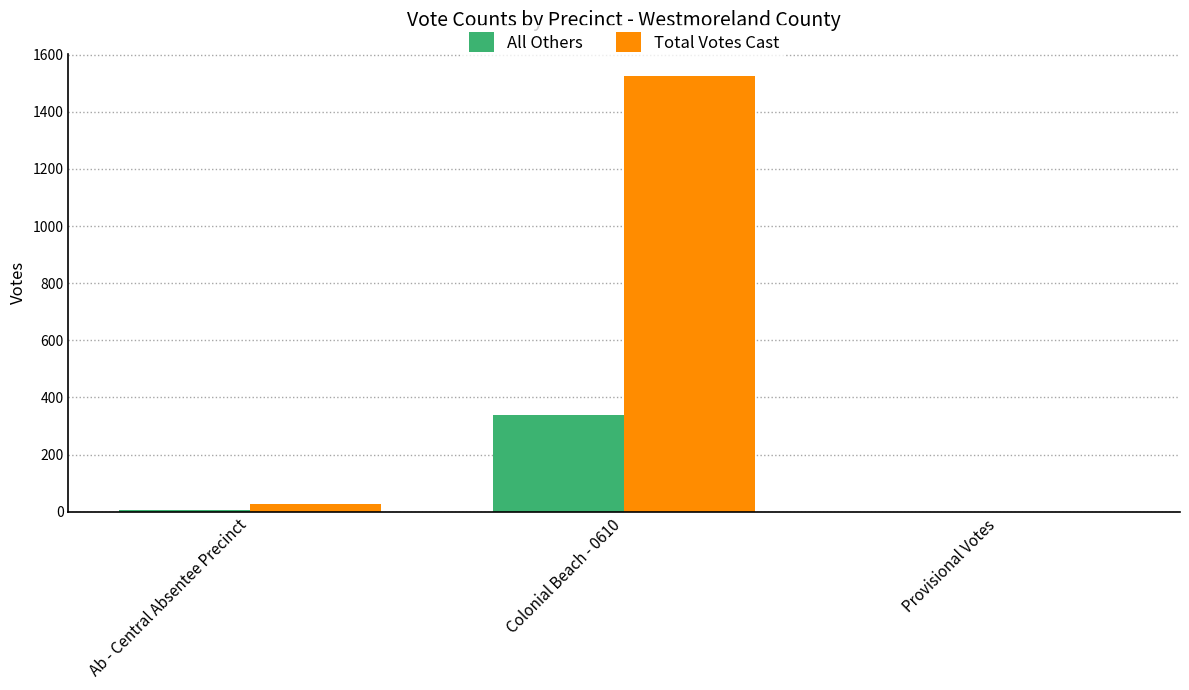

Which series has the largest total across all categories?

Total Votes Cast